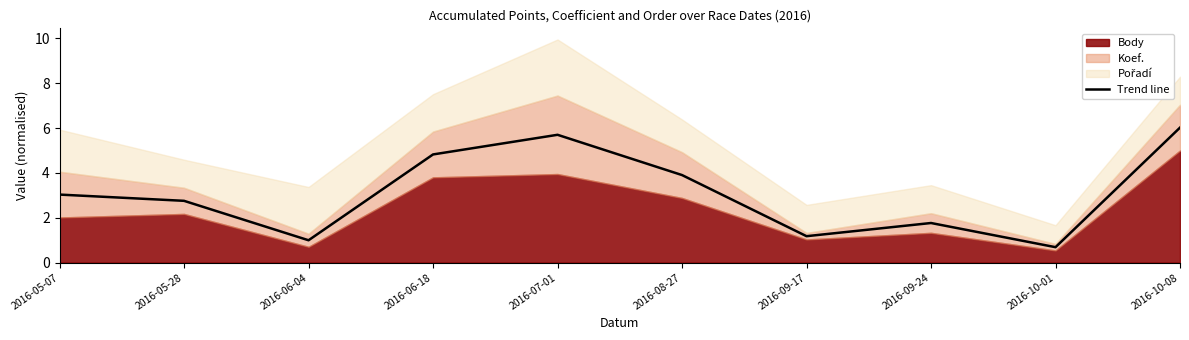

Where is the data nearest to the value 3?

2016-05-07